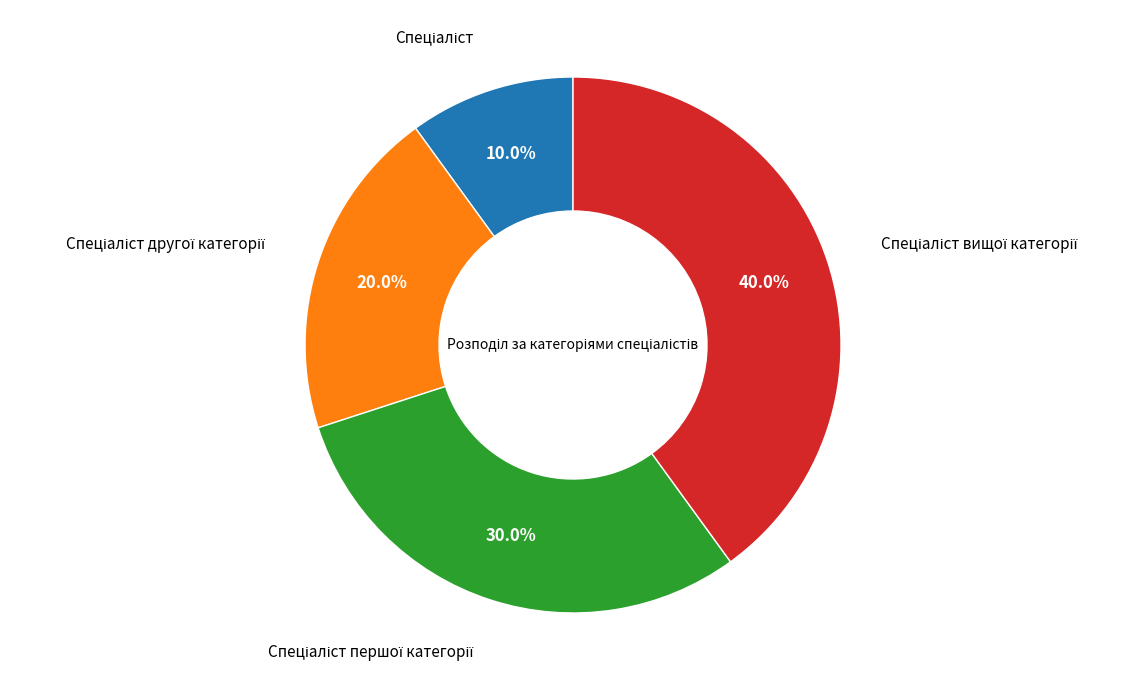

Is there any slice that represents more than half of the pie?

No